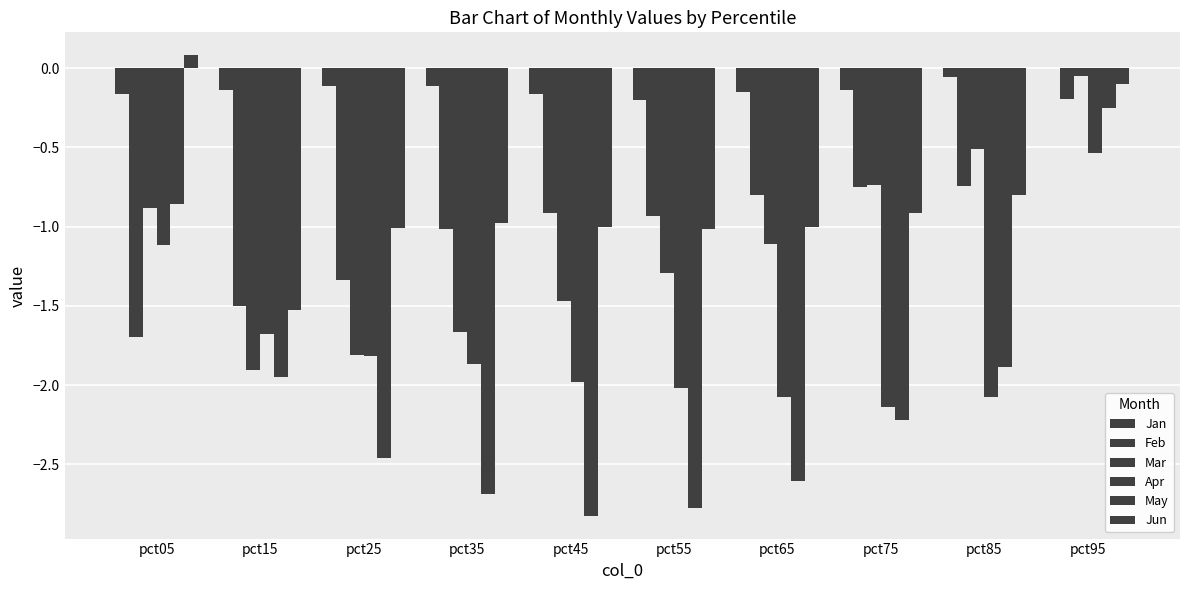

Which label corresponds to the smallest value in the chart?

pct45